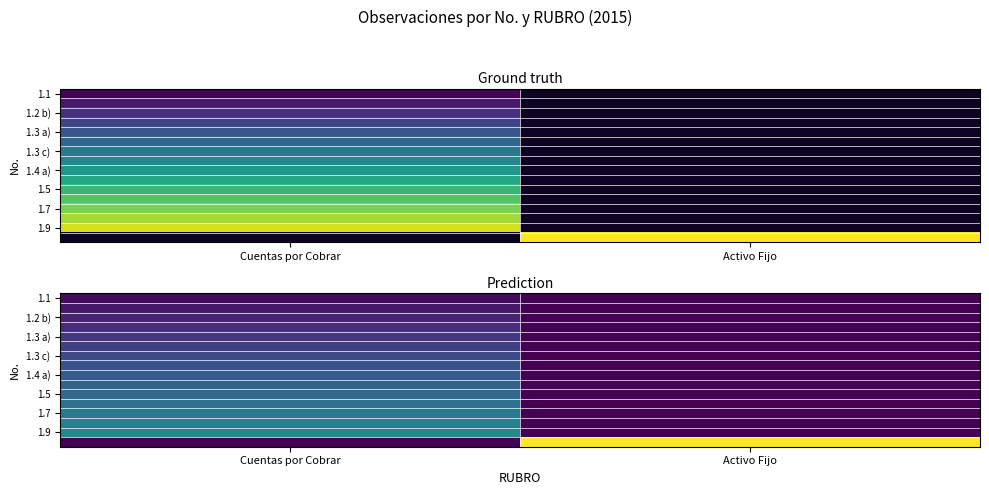

What is the spread (max minus min) of values at Cuentas por Cobrar?

7.5